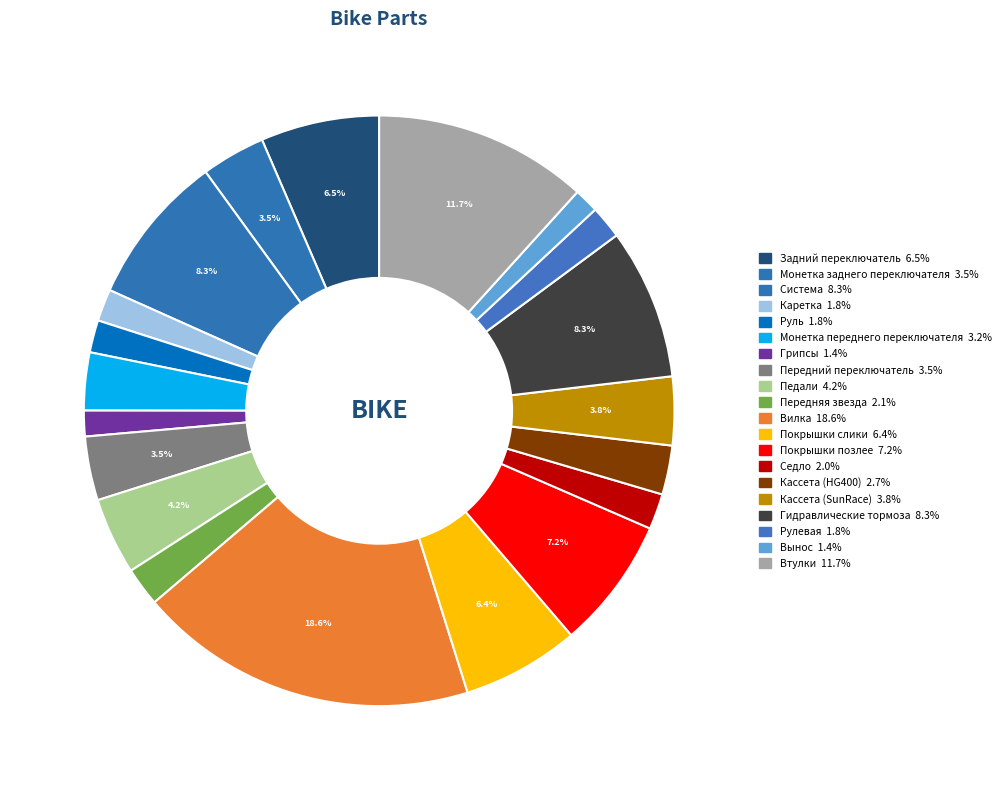

What is the largest slice in the pie chart?

Вилка